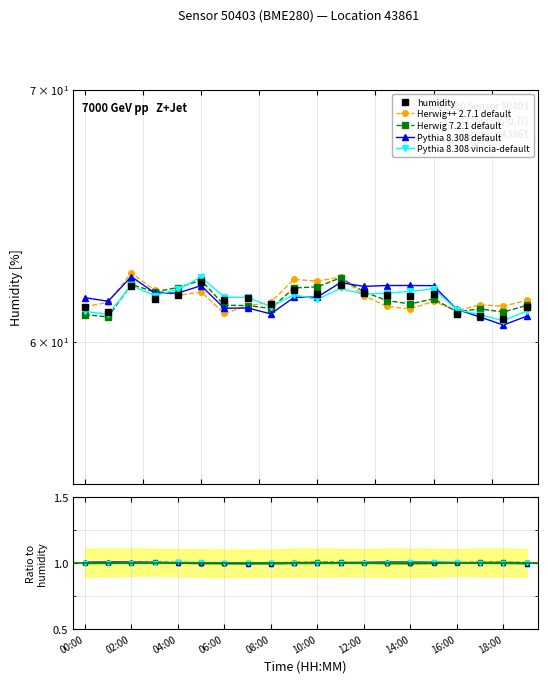

Where does the humidity series first go above 61?

00:00